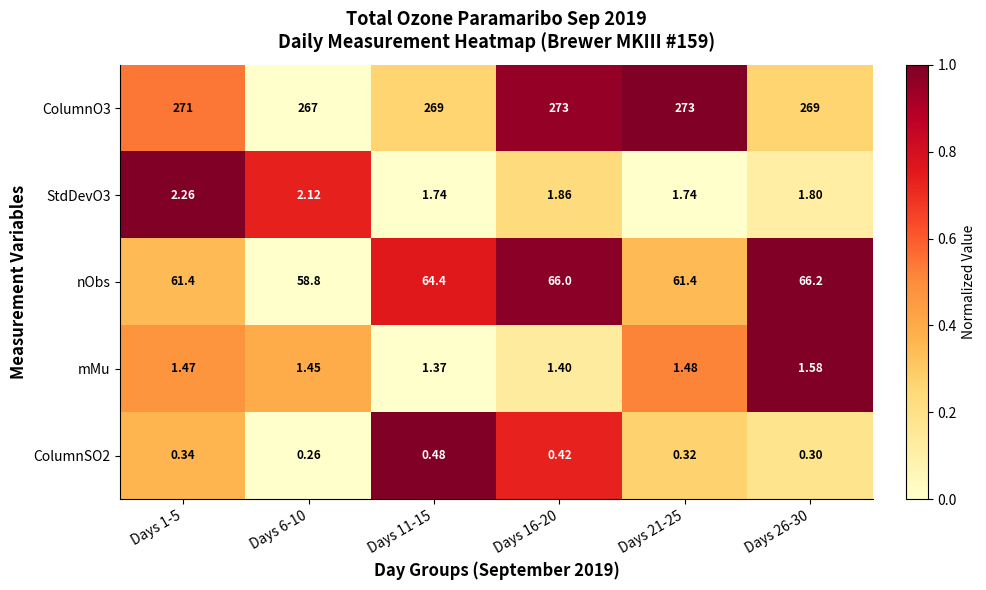

Is the value of mMu at Days 6-10 greater than the value of ColumnO3 at Days 21-25?

No